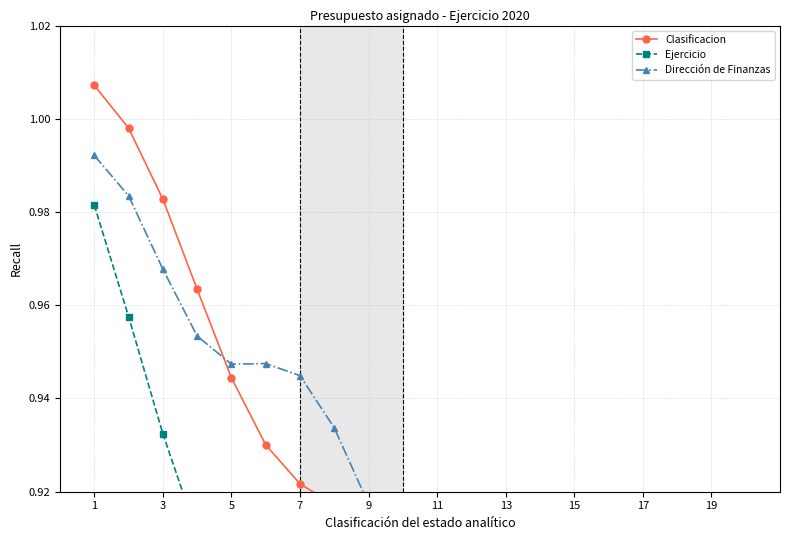

What is the greatest value displayed?

1.0